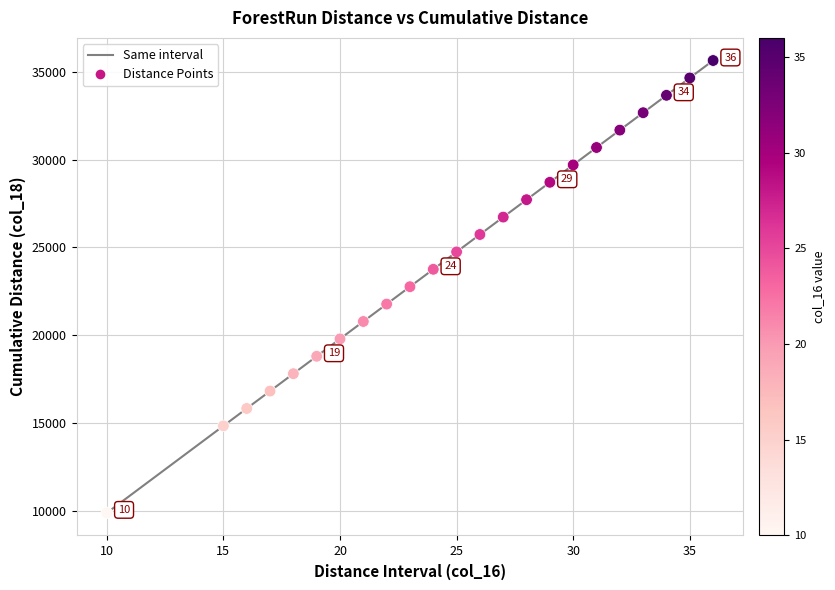

What is the range of Y values (max minus min)?

25740